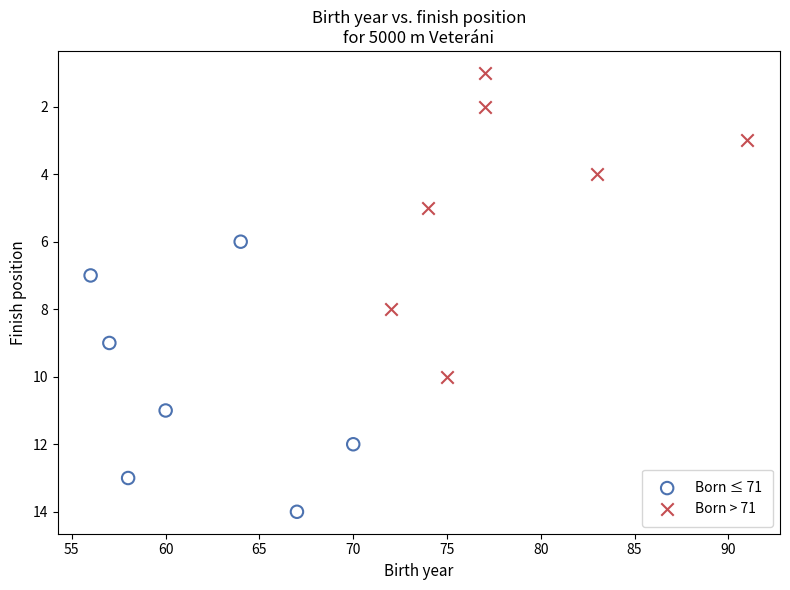

Which series has the largest Y range (max minus min)?

Born > 71